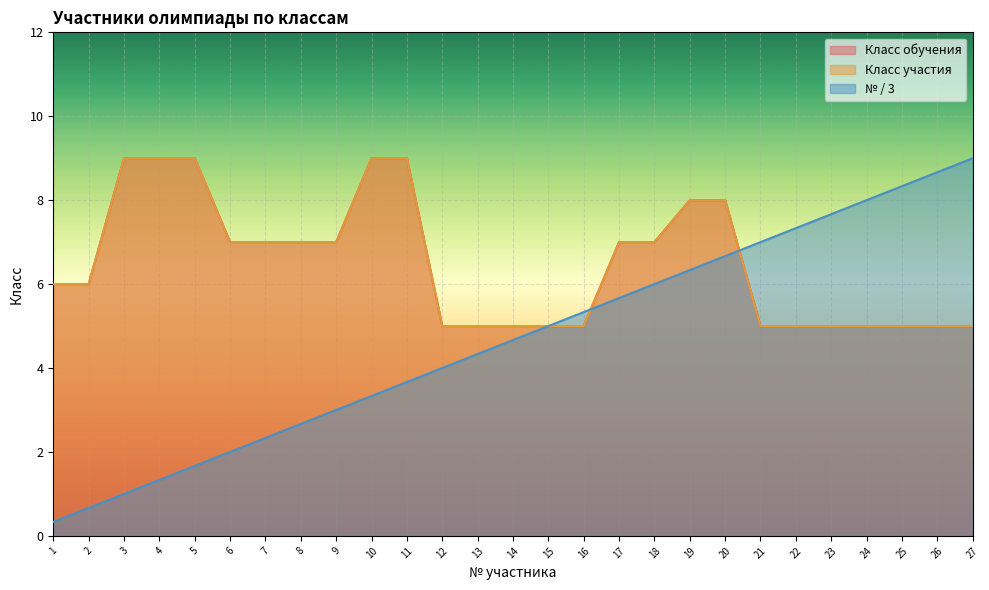

What is the average value of the Класс участия series?

6.5